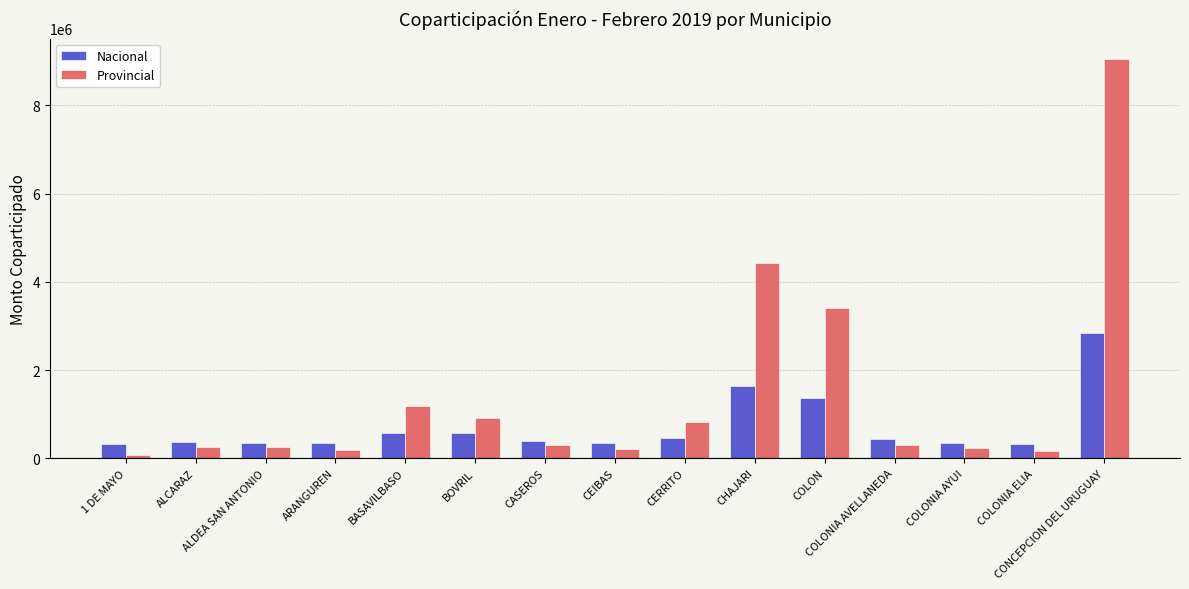

What is the difference between the maximum and minimum values in the Nacional series?

2518628.2